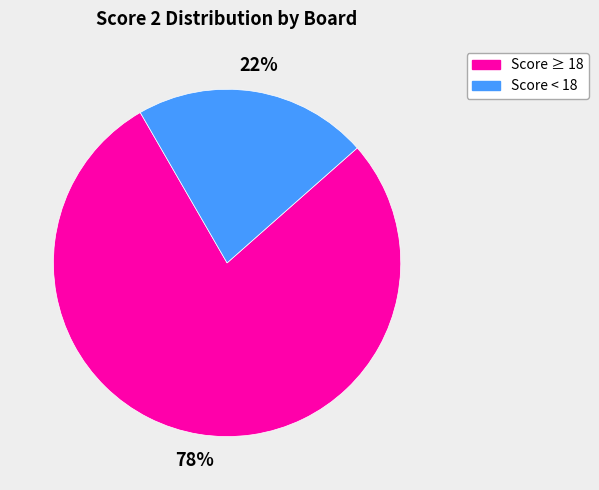

Does any single category account for the majority?

Yes